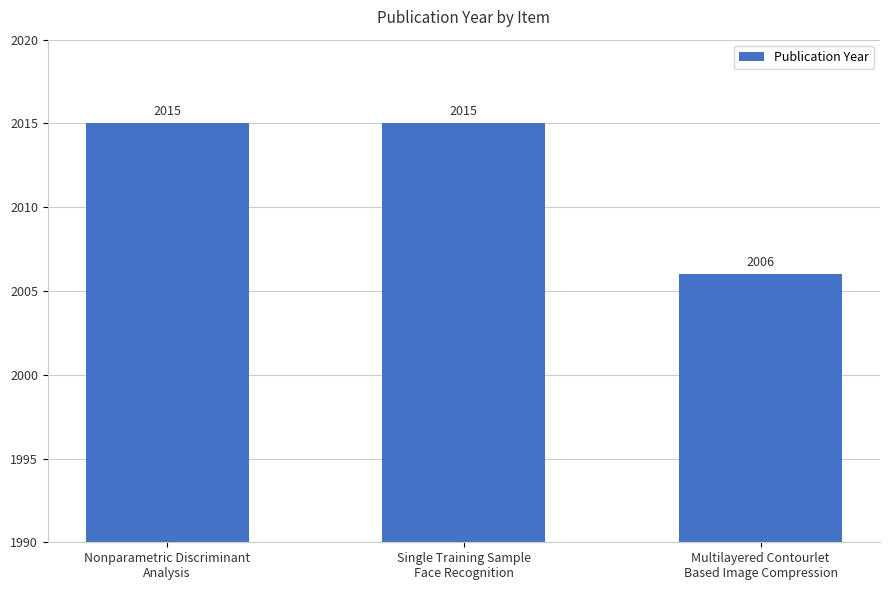

What is the difference between the maximum and minimum values?

9